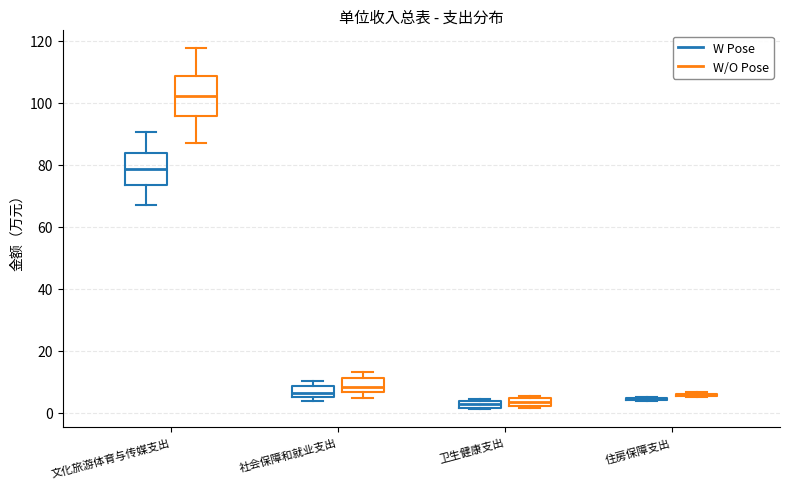

Comparing the boxes themselves (not the whiskers), which one is the tallest?

文化旅游体育与传媒支出 (W/O Pose)